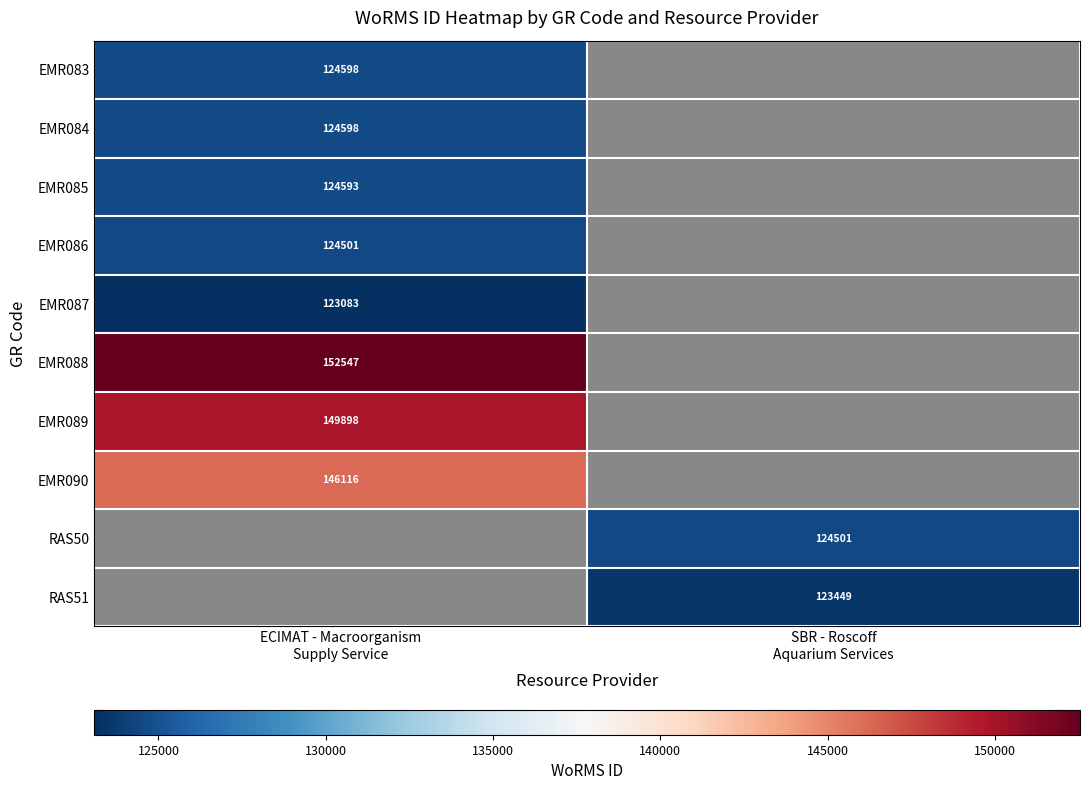

The RAS51 series shows 123449.0 at SBR - Roscoff Aquarium Services. True or false?

True